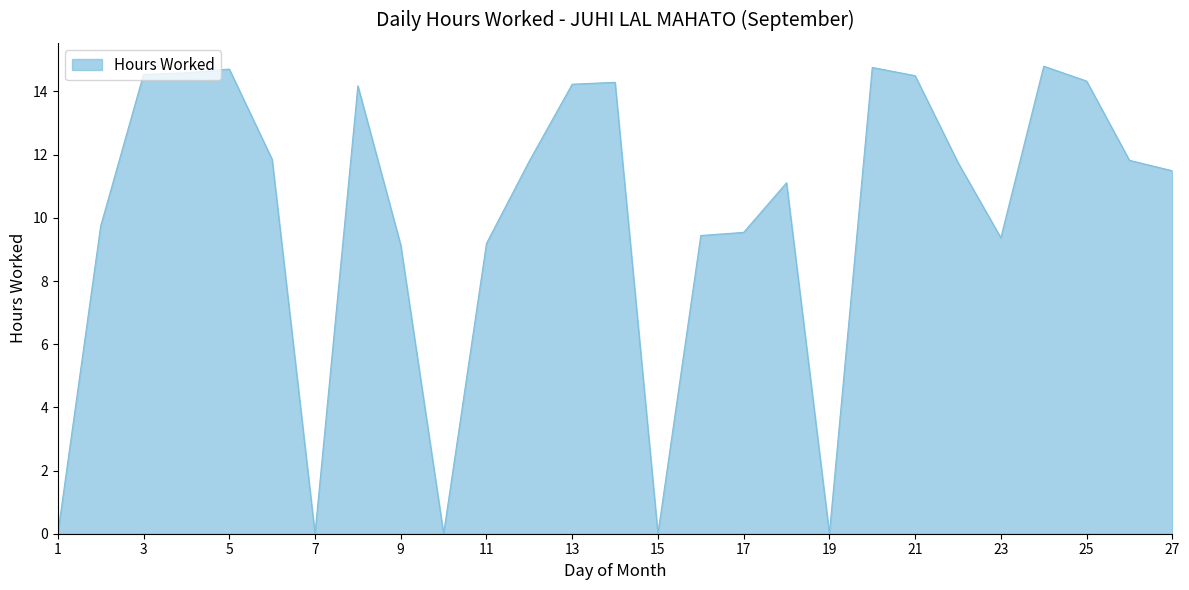

What is the difference between the maximum and minimum values?

14.8